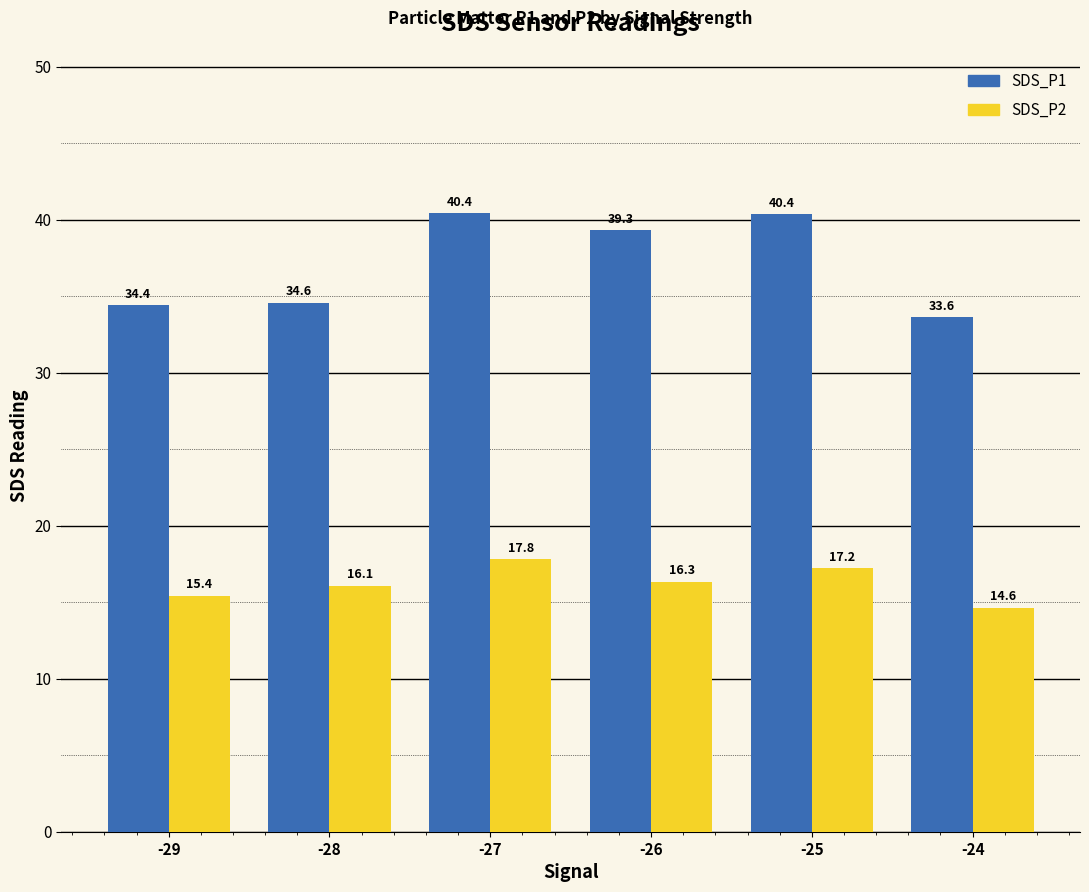

How many values in the SDS_P2 series are below 16?

2